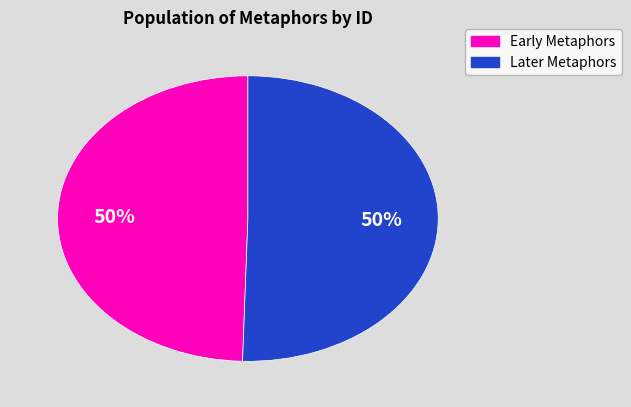

How many slices are in this pie chart?

2